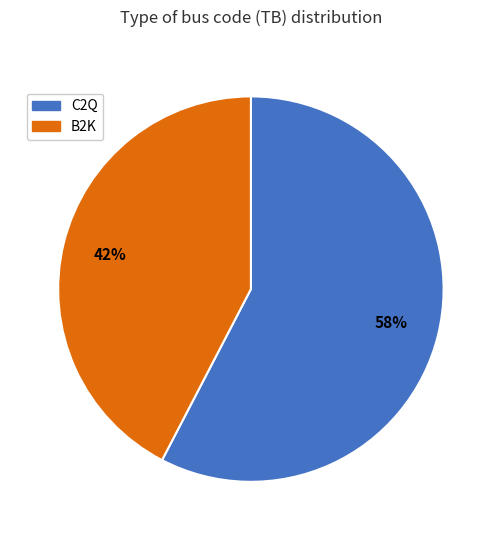

What is the majority slice?

C2Q